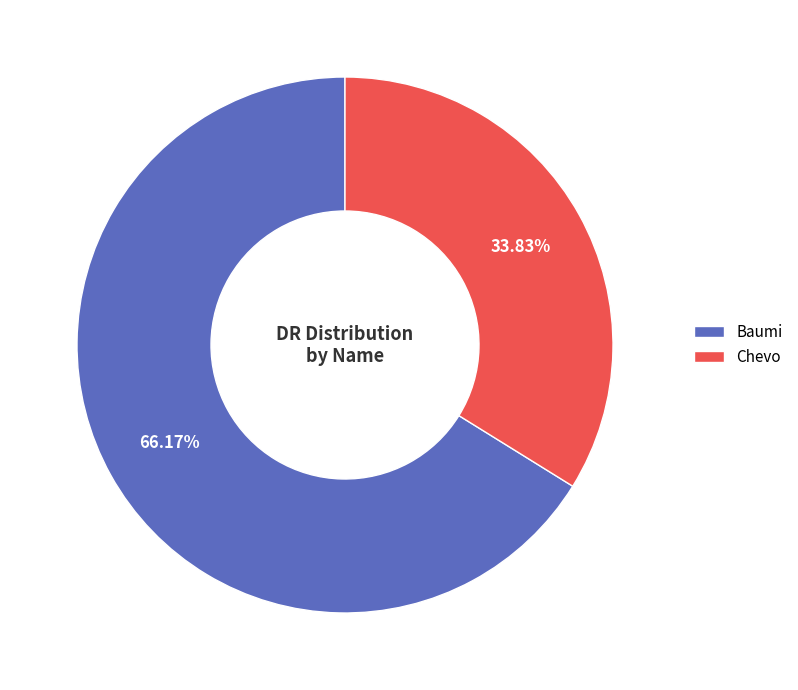

What is the ratio of the value at Chevo to the value at Baumi?

0.5